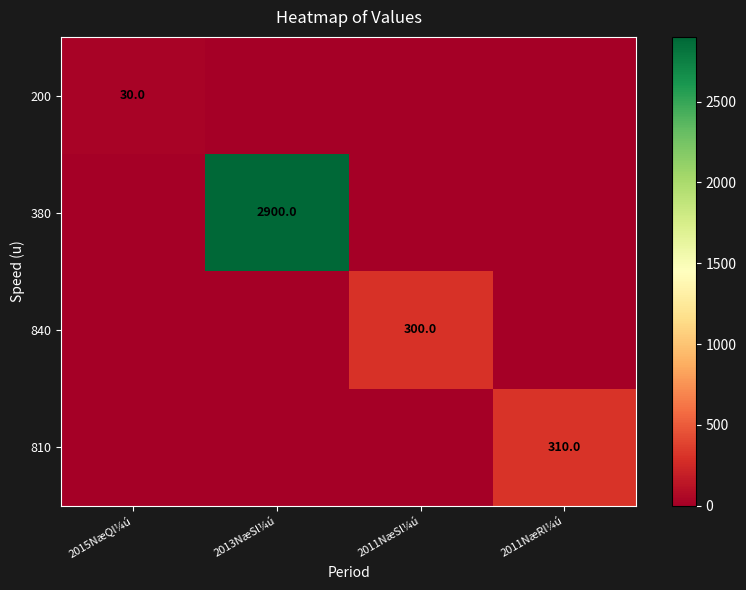

True or false: 840 has a value of 393 at 2011NæSl¼ú.

False